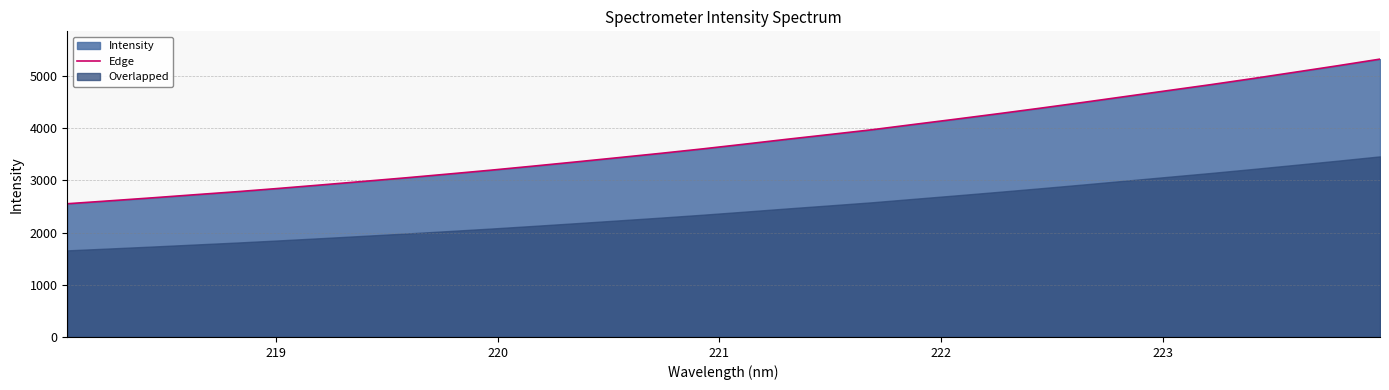

What is the maximum value for Edge?

5325.9